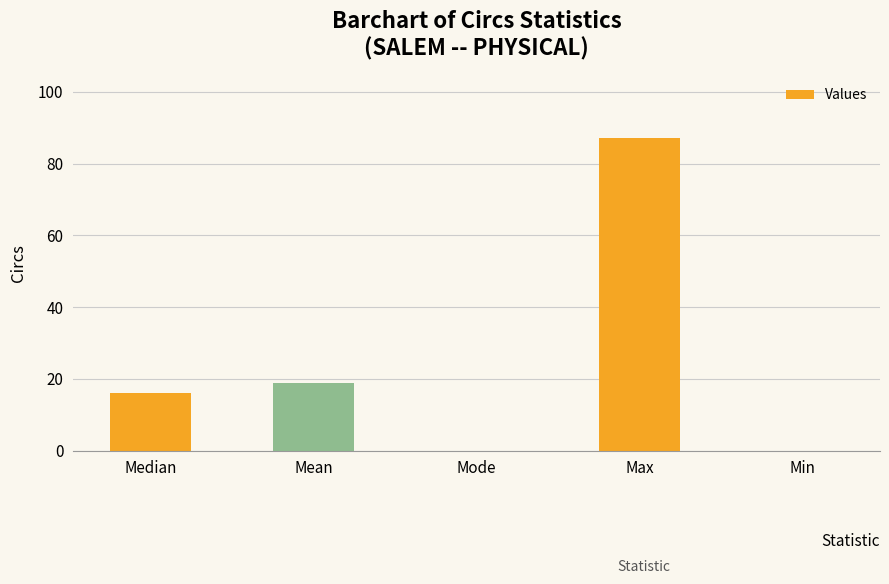

What is the sum of all values?

122